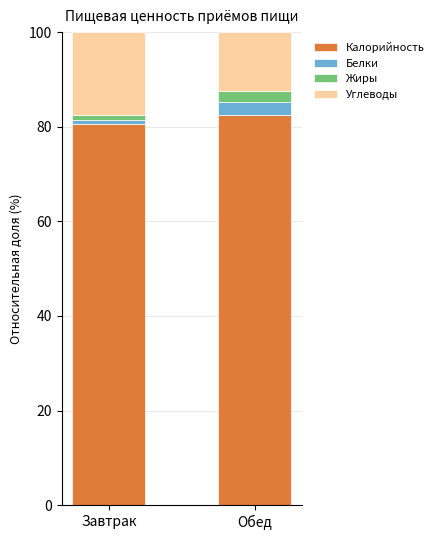

Is it true that Калорийность equals 114.7 at Обед?

False